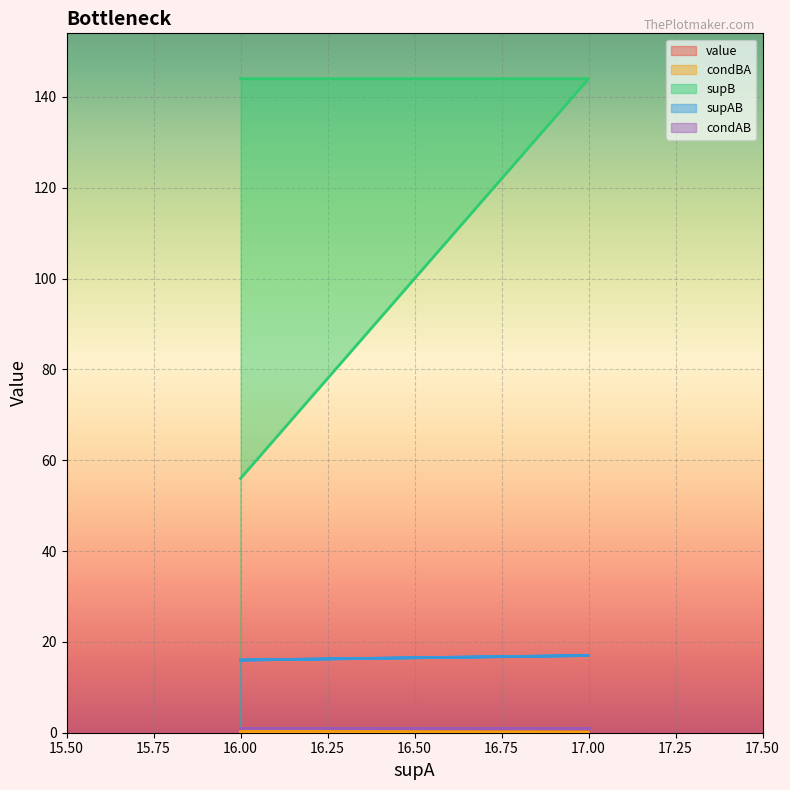

True or false: value and condBA intersect in this chart.

False